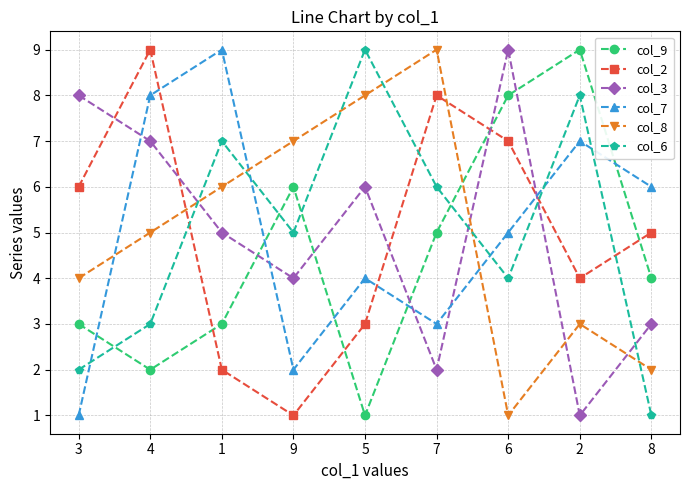

Where does the col_7 series first go above 5?

4